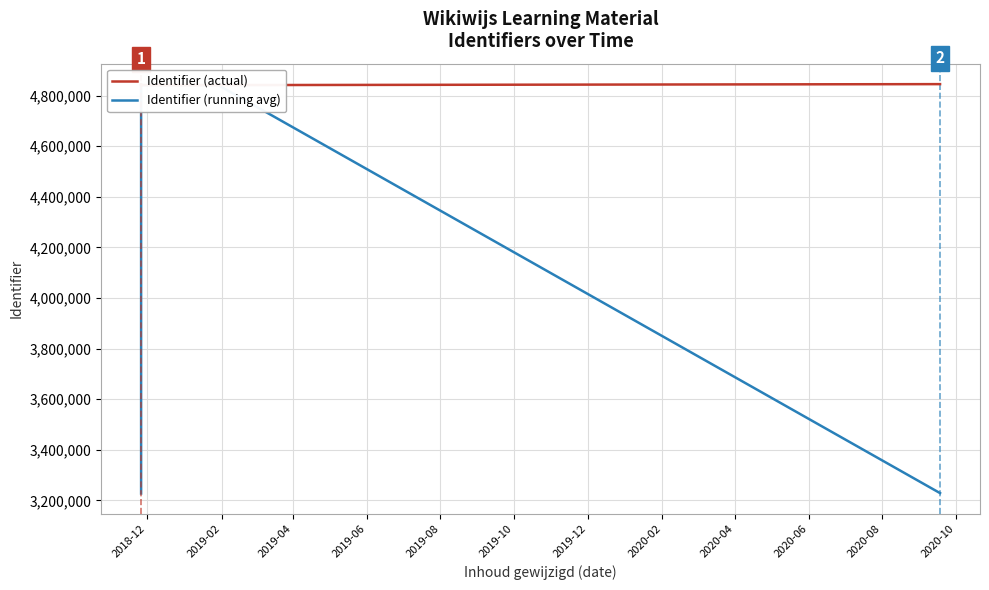

What is the difference between the maximum and minimum values in the Identifier (actual) series?

3905.0